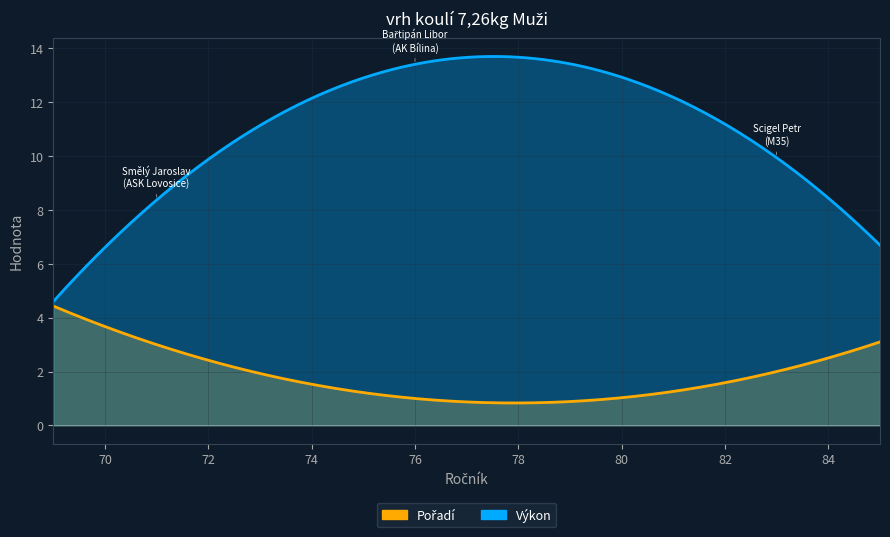

Does the chart have visible grid lines?

Yes